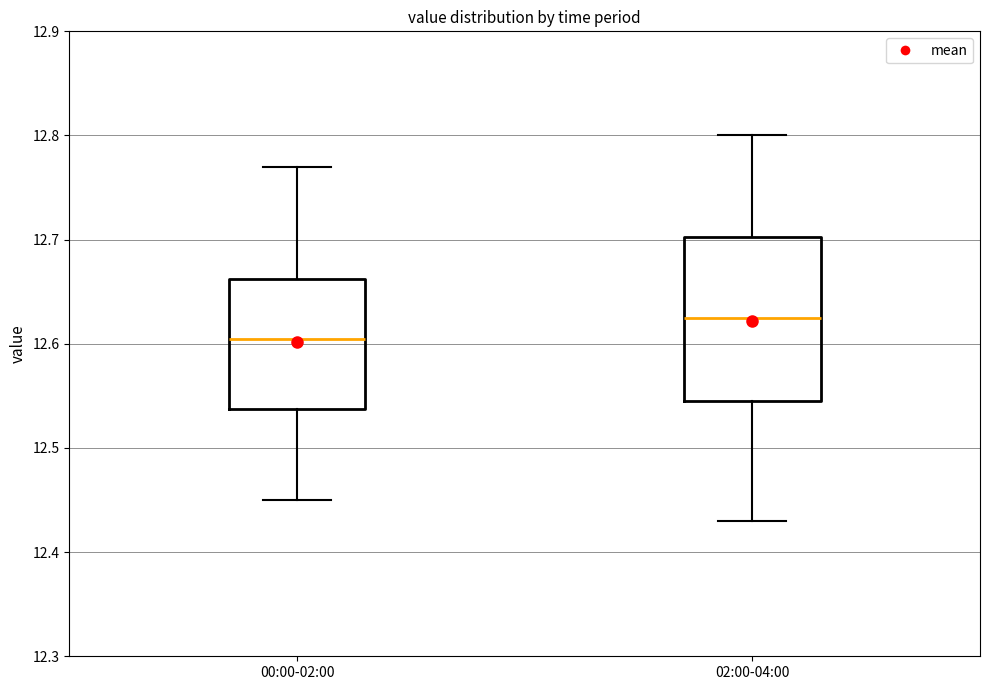

Comparing the boxes themselves (not the whiskers), which one is the tallest?

02:00-04:00